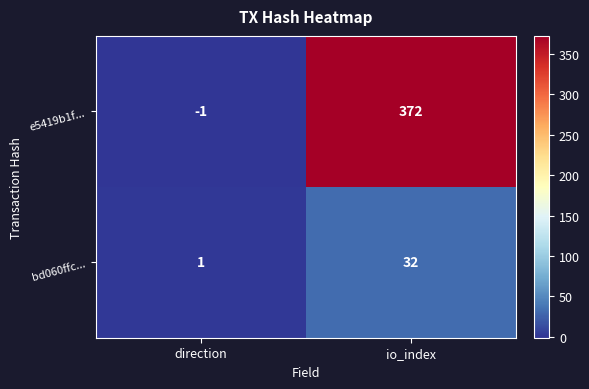

At which category is the sum across all series the highest?

io_index